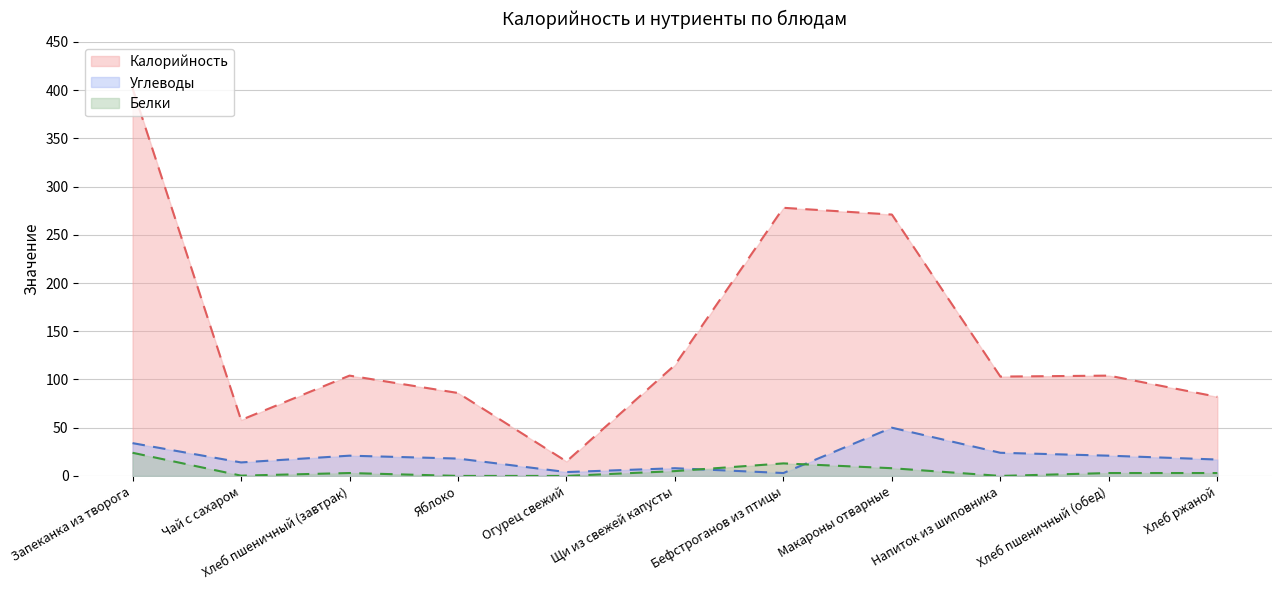

What is the label of the 7th point from the left?

Бефстроганов из птицы